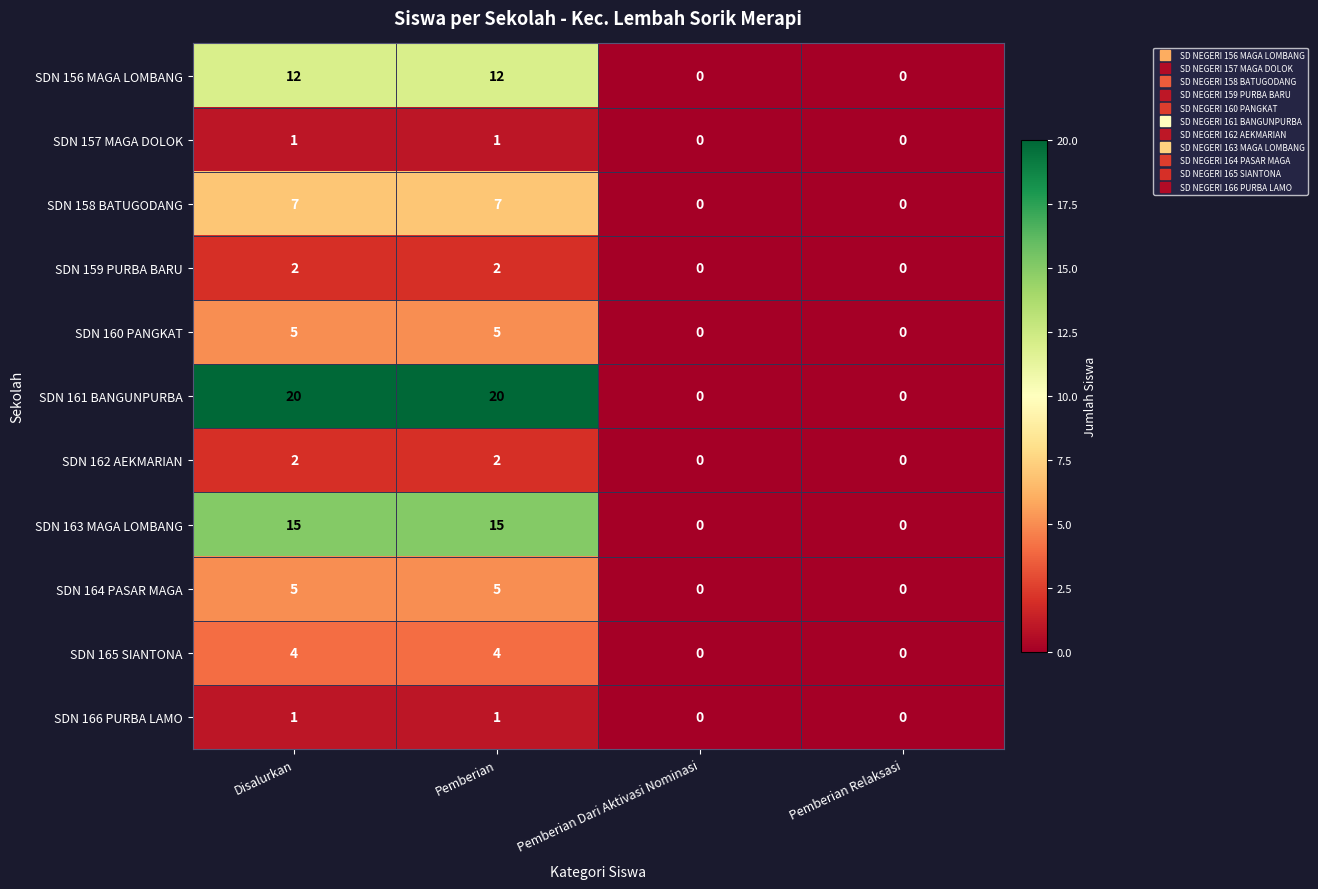

What is the difference between the second highest and second lowest values in the SDN 164 PASAR MAGA series?

5